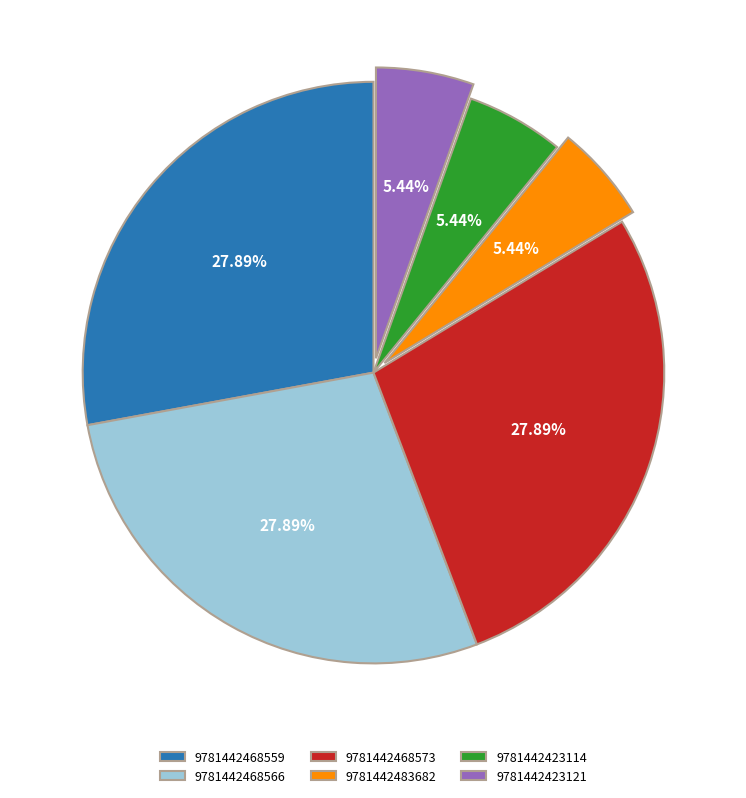

To the nearest percent, what is the difference between the 9781442483682 and 9781442468559 slice percentages?

22%